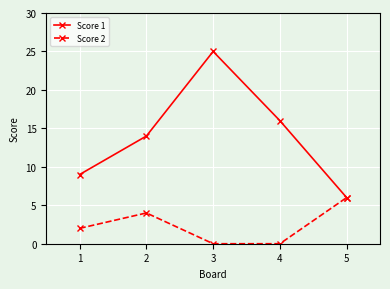

What is the value of the Score 1 point at the 5th from the left?

6